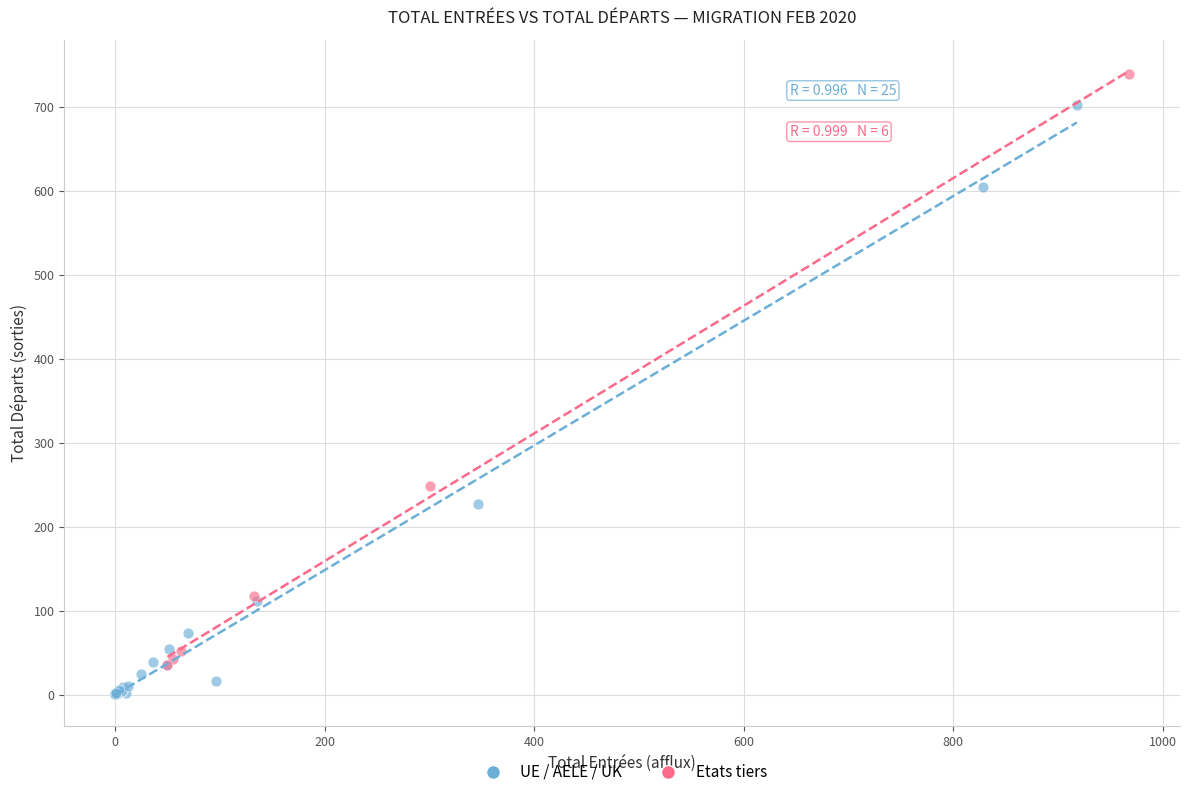

Which series contains the lowest Y value?

UE / AELE / UK